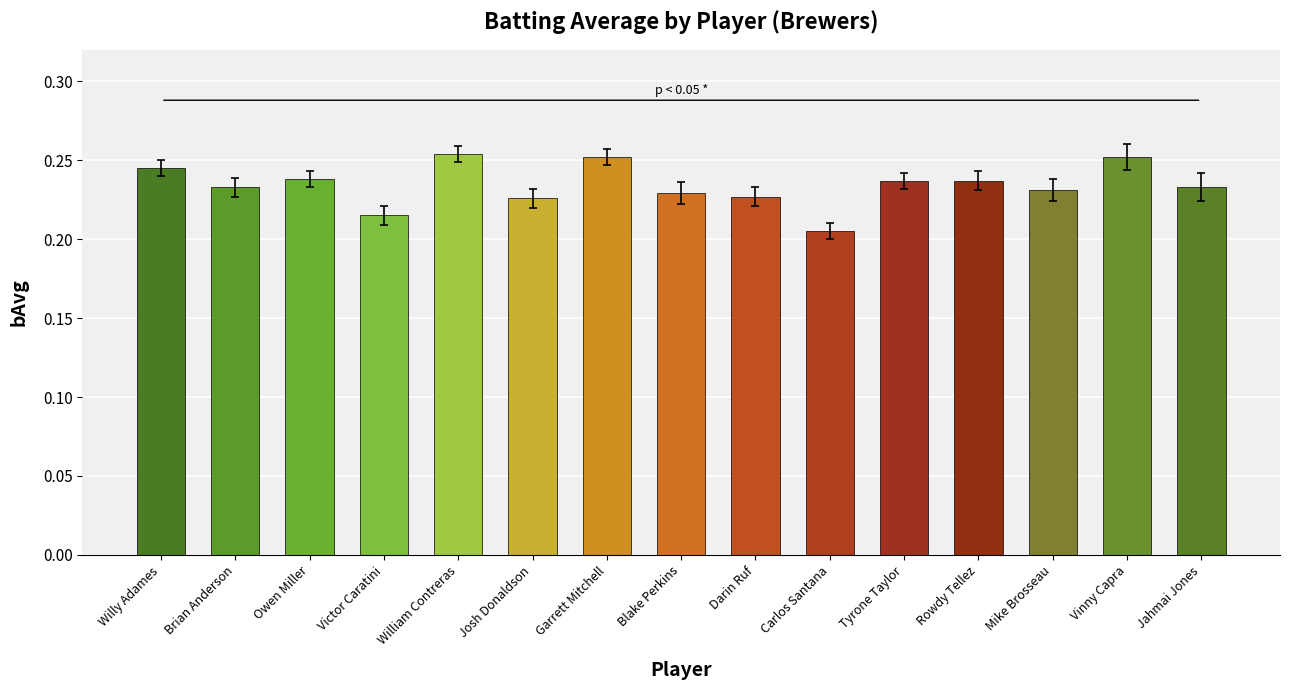

True or false: the data shows 0.1 at Tyrone Taylor.

False